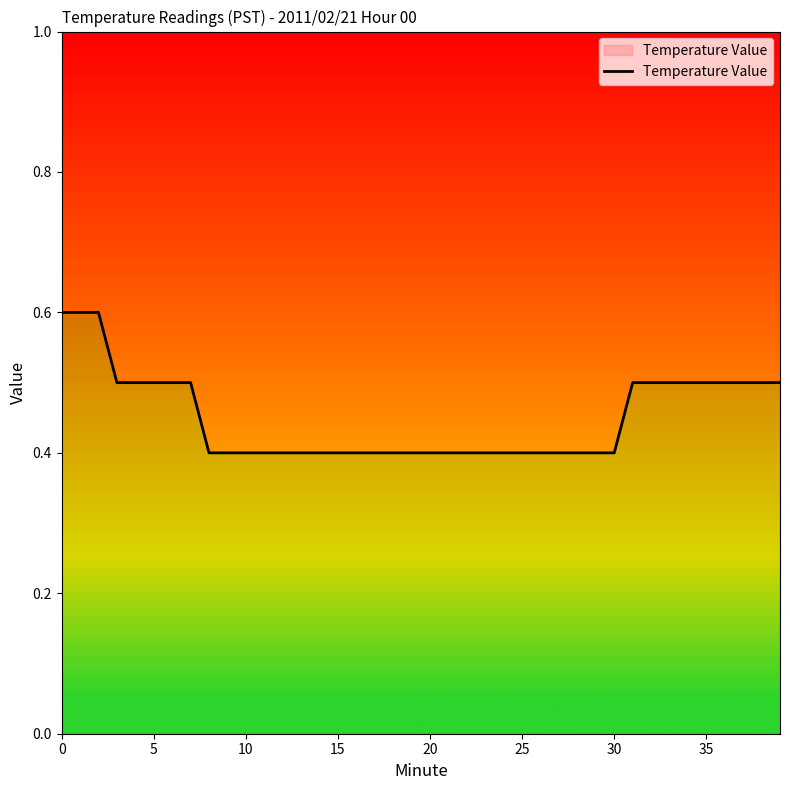

What is the average value?

0.5